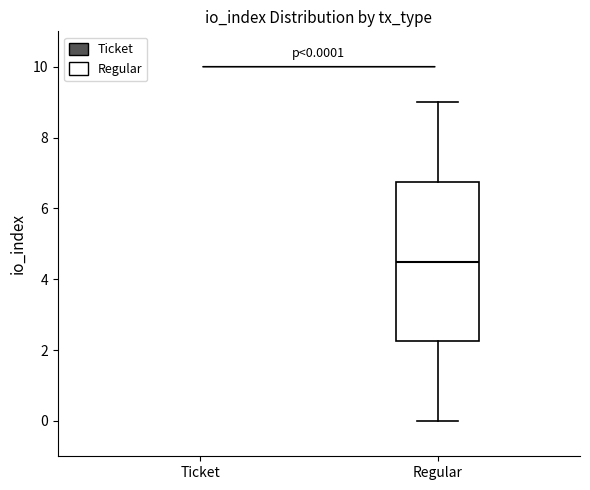

Comparing the boxes themselves (not the whiskers), which one is the tallest?

Regular